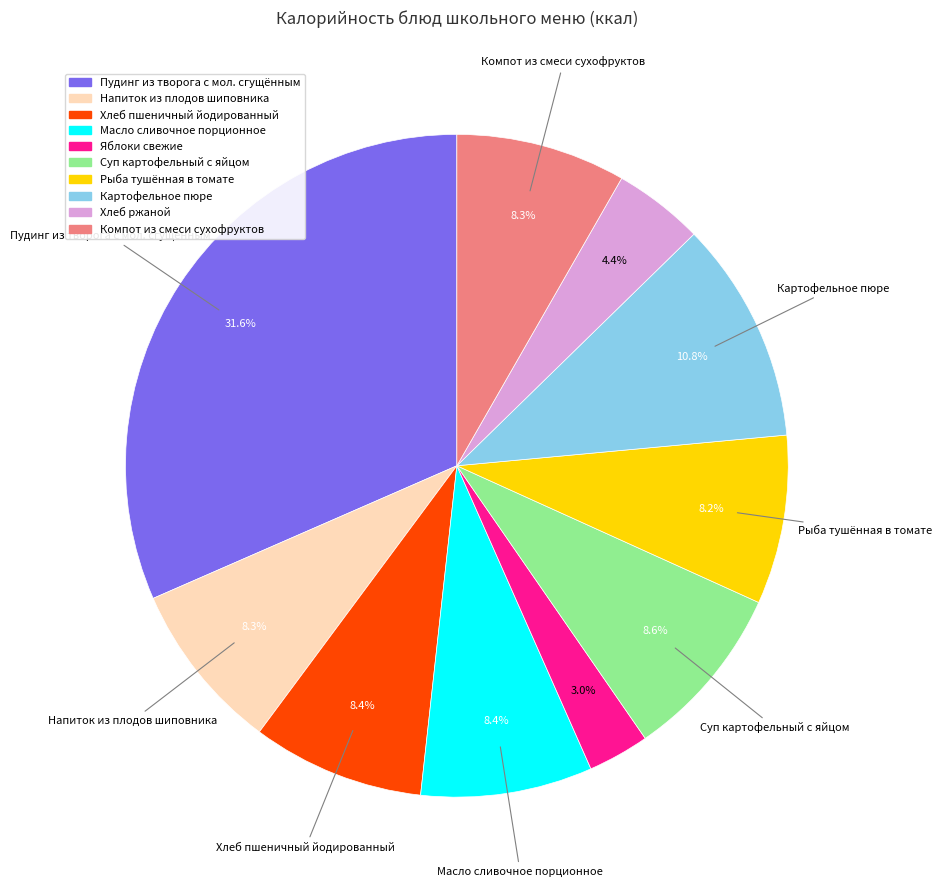

To the nearest percent, what portion does Хлеб ржаной represent?

4%